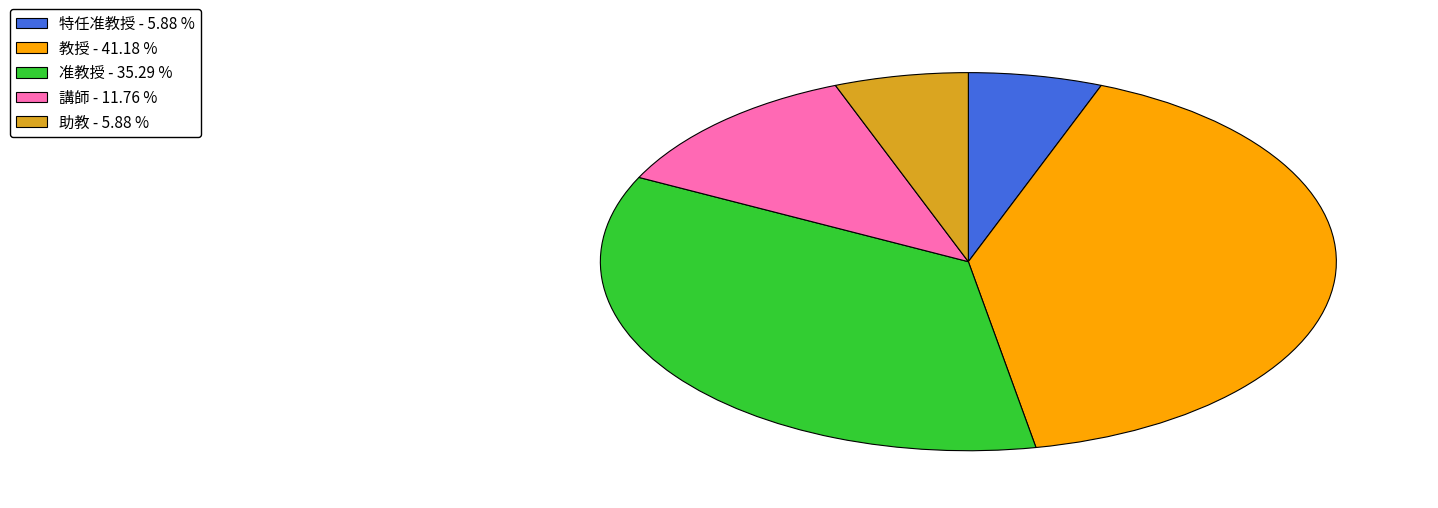

Do 講師 and 准教授 together represent more than half of the pie?

No